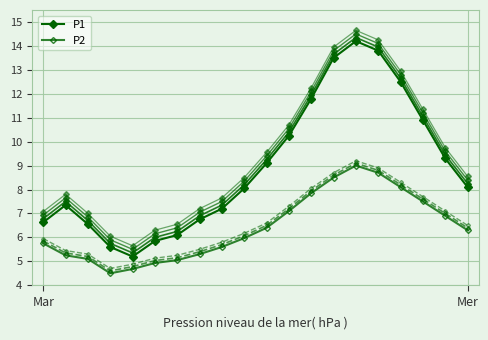

In P2, how many points are lower than both neighbors (excluding endpoints)?

1